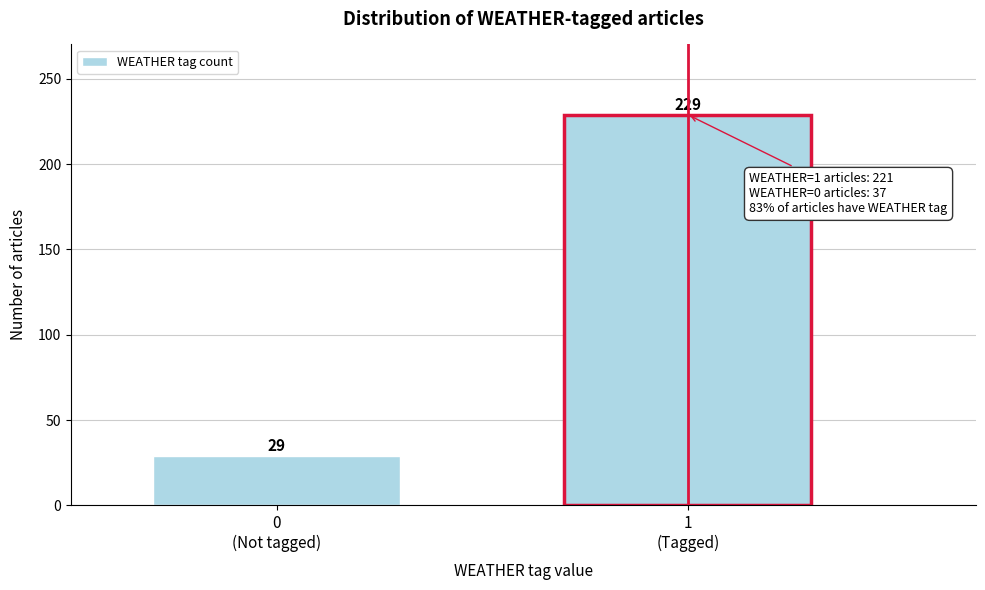

Reading left to right, what are all the values shown in this chart?

29	229